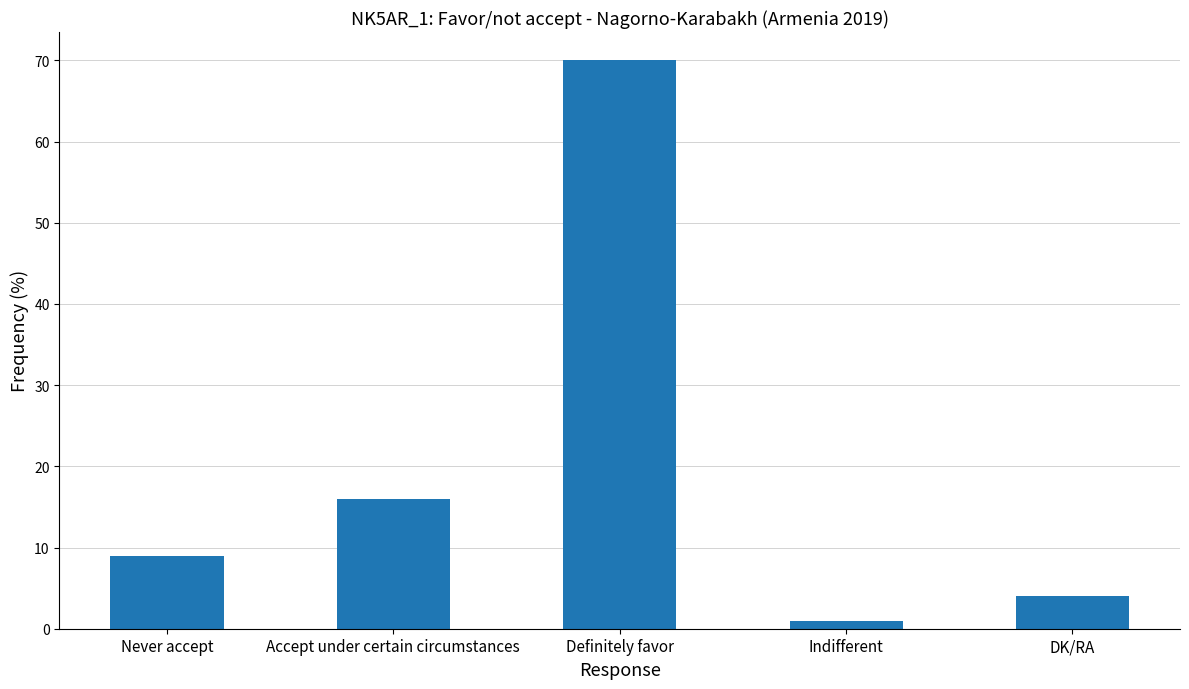

Count the number of categories in the chart.

5